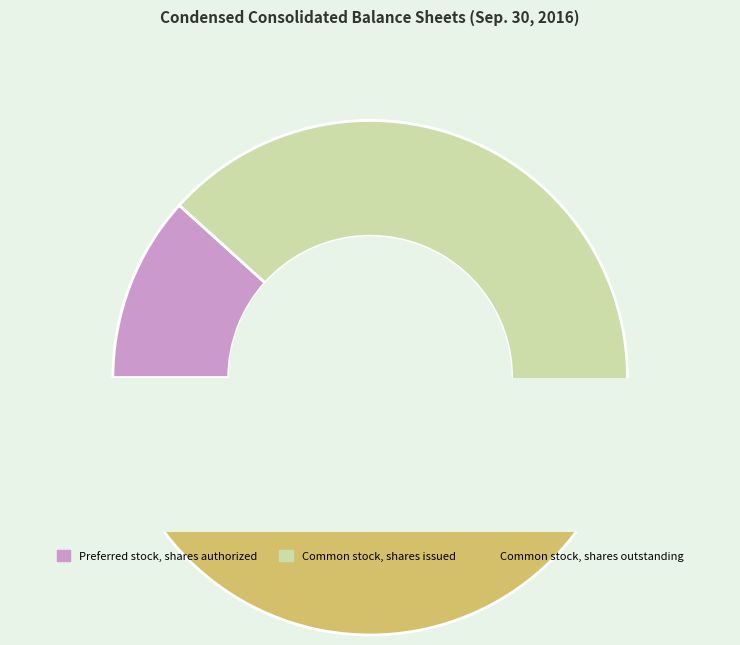

Combined, what portion of the pie is Common stock, shares outstanding and Common stock, shares issued?

88.3%